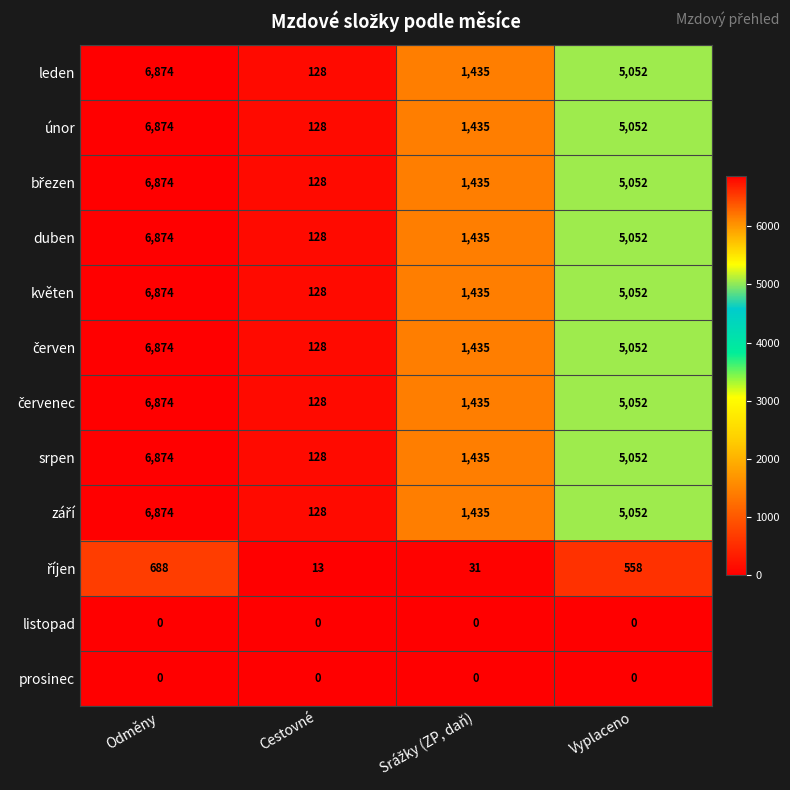

How many únor values are between 1435 and 6874?

3